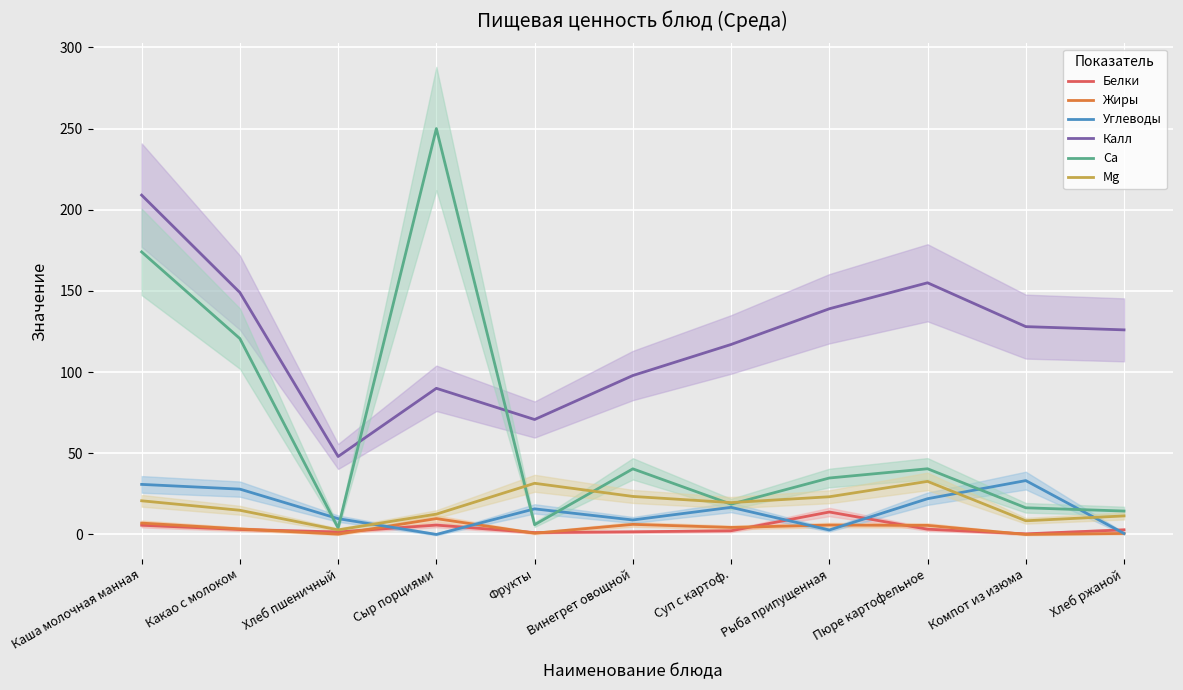

What is the sum of the Са values at Хлеб пшеничный and Сыр порциями?

254.0